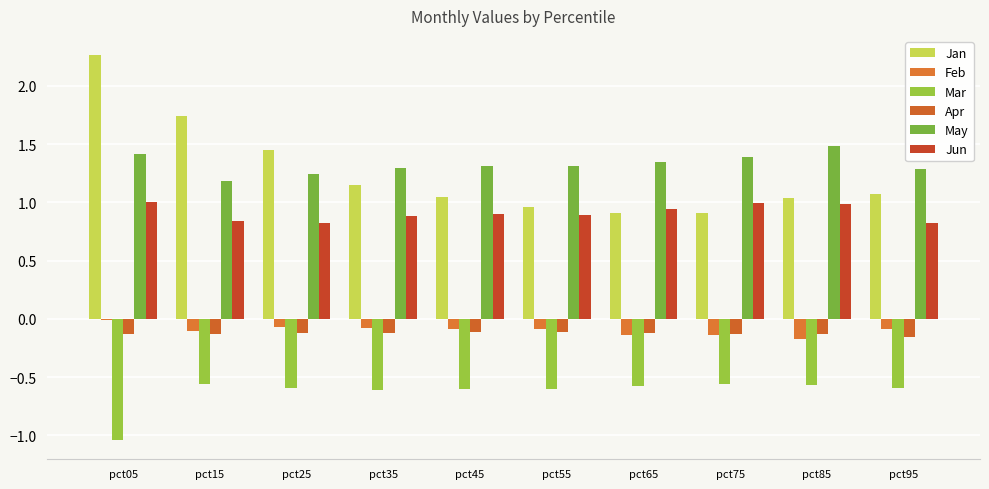

What is the highest value of the Jun series?

1.0